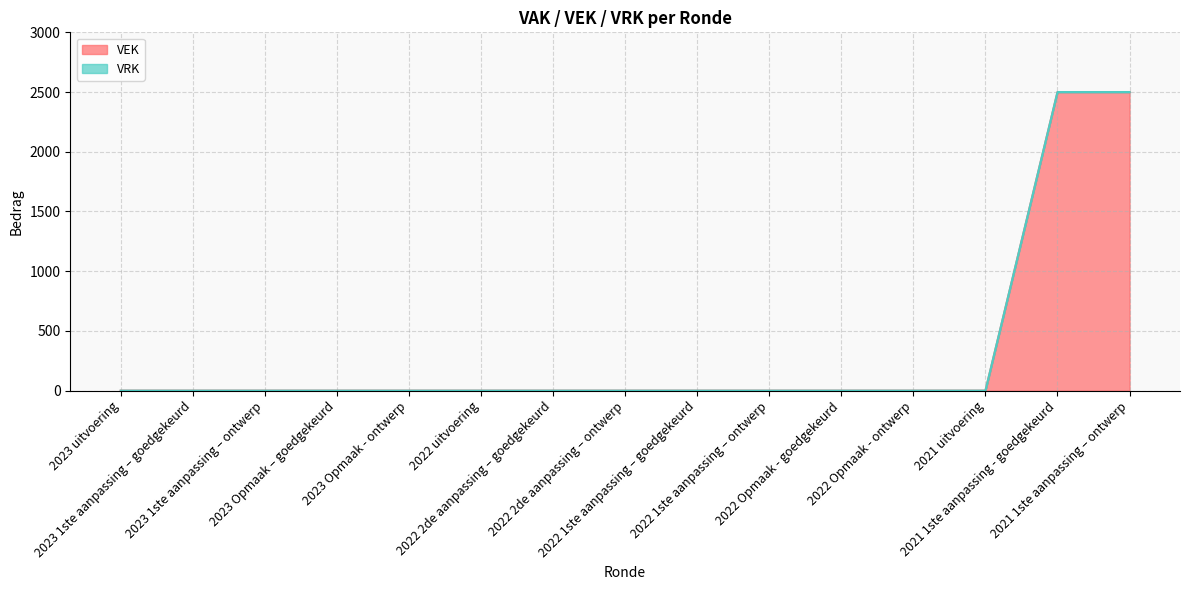

What is the difference between the second highest and second lowest values?

2500